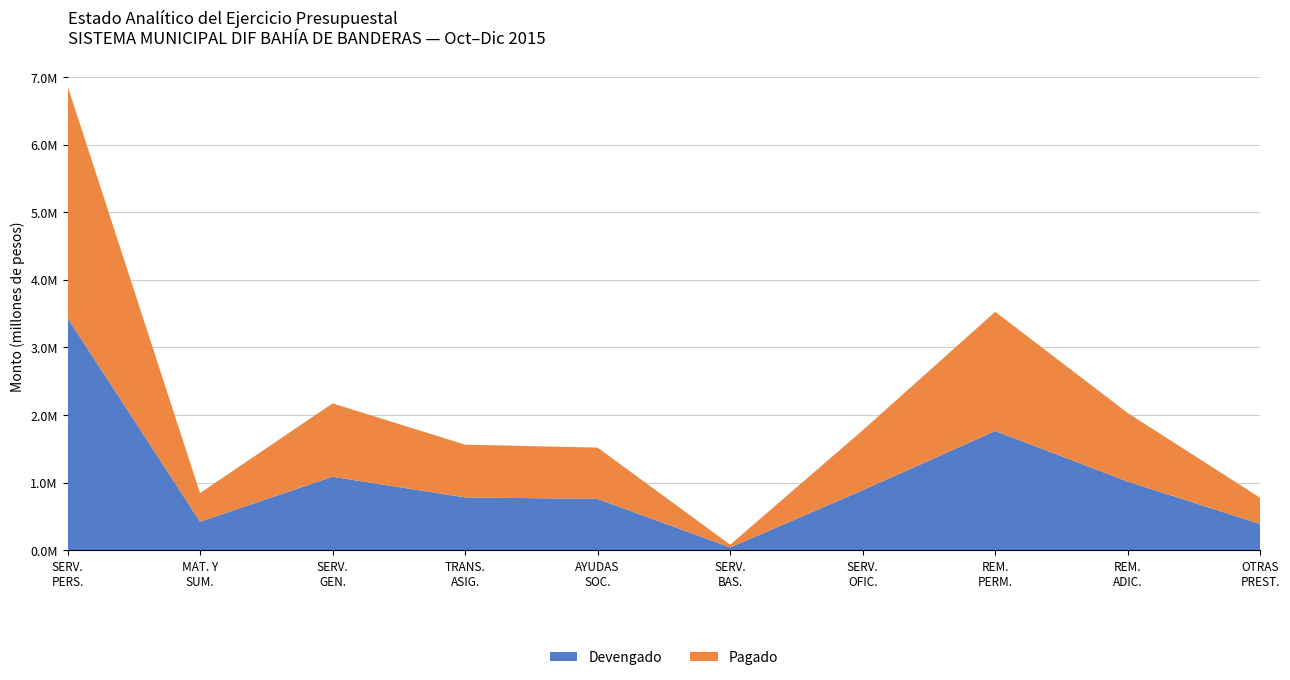

Reading right to left, transcribe all the data shown in this chart.

Devengado: OTRAS PRESTACIONES SOCIALES Y ECONOMICAS=386693.5	REMUNERACIONES ADICIONALES Y ESPECIALES=1014487.3	REMUNERACIONES AL PERSONAL DE CARACTER PERMANENTE=1762894.5	SERVICIOS OFICIALES=886796.3	SERVICIOS BASICOS=40599.3	AYUDAS SOCIALES=758468.8	TRANSFERENCIAS, ASIGNACIONES, SUBSIDIOS=780468.8	SERVICIOS GENERALES=1085690.1	MATERIALES Y SUMINISTROS=422025.3	SERVICIOS PERSONALES=3433852.7
Pagado: OTRAS PRESTACIONES SOCIALES Y ECONOMICAS=386693.5	REMUNERACIONES ADICIONALES Y ESPECIALES=1014487.3	REMUNERACIONES AL PERSONAL DE CARACTER PERMANENTE=1762894.5	SERVICIOS OFICIALES=886796.3	SERVICIOS BASICOS=40599.3	AYUDAS SOCIALES=758468.8	TRANSFERENCIAS, ASIGNACIONES, SUBSIDIOS=780468.8	SERVICIOS GENERALES=1085690.1	MATERIALES Y SUMINISTROS=422025.3	SERVICIOS PERSONALES=3433852.7